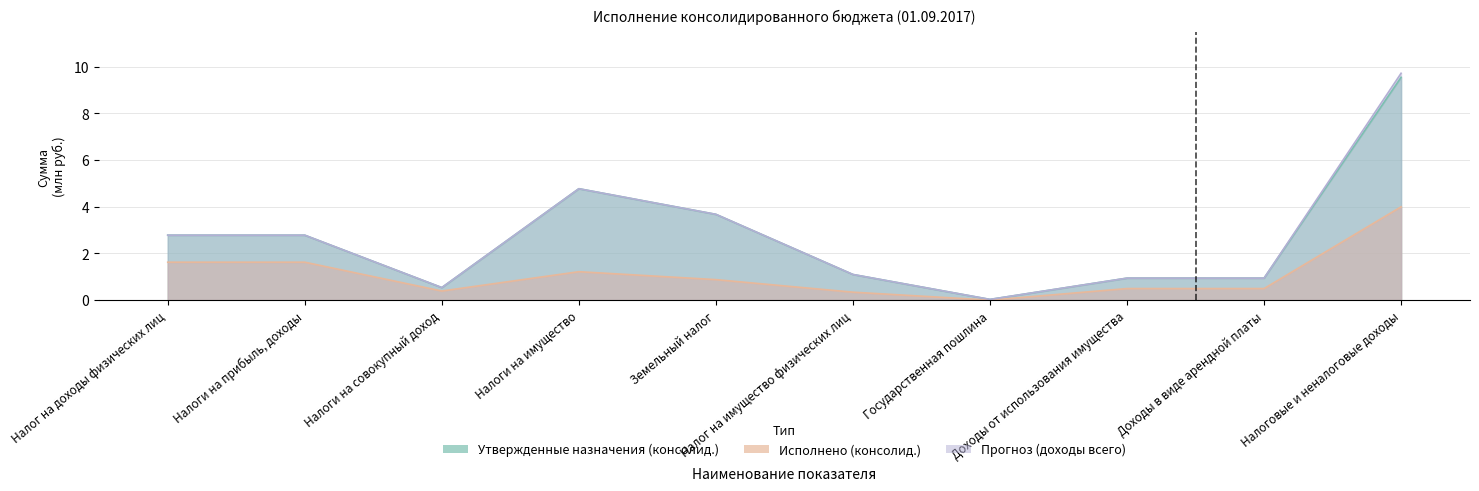

How many data points does each series have?

10